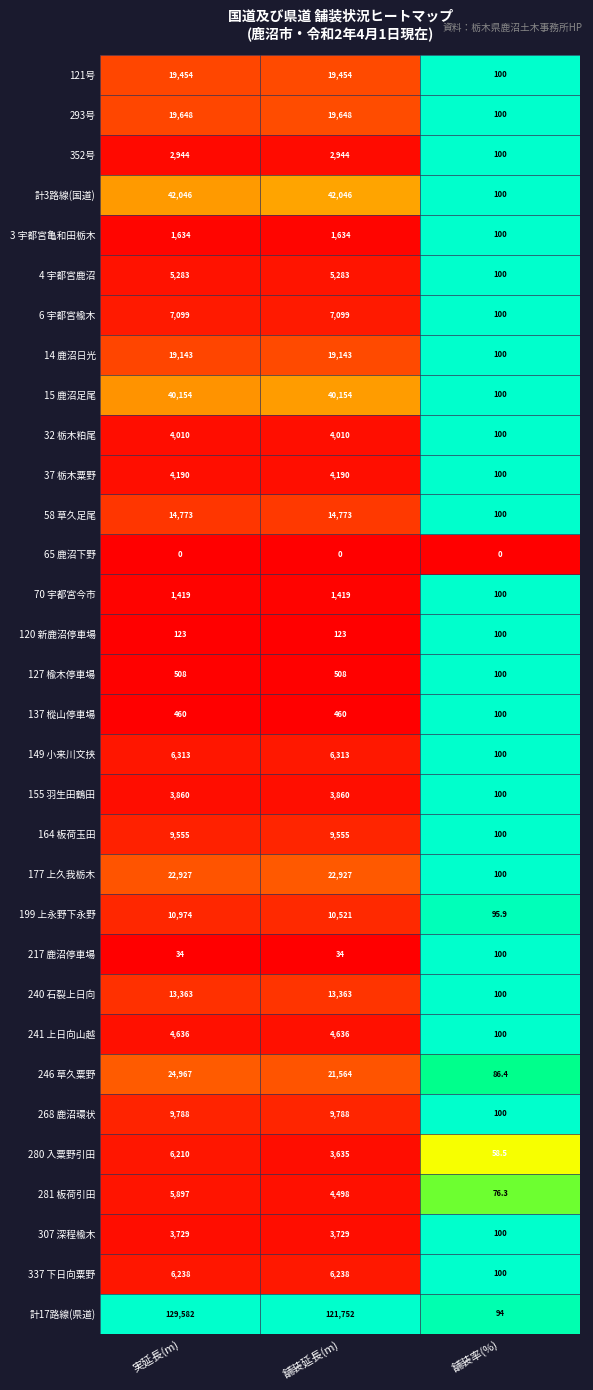

Which series has the largest total across all categories?

計17路線(県道)